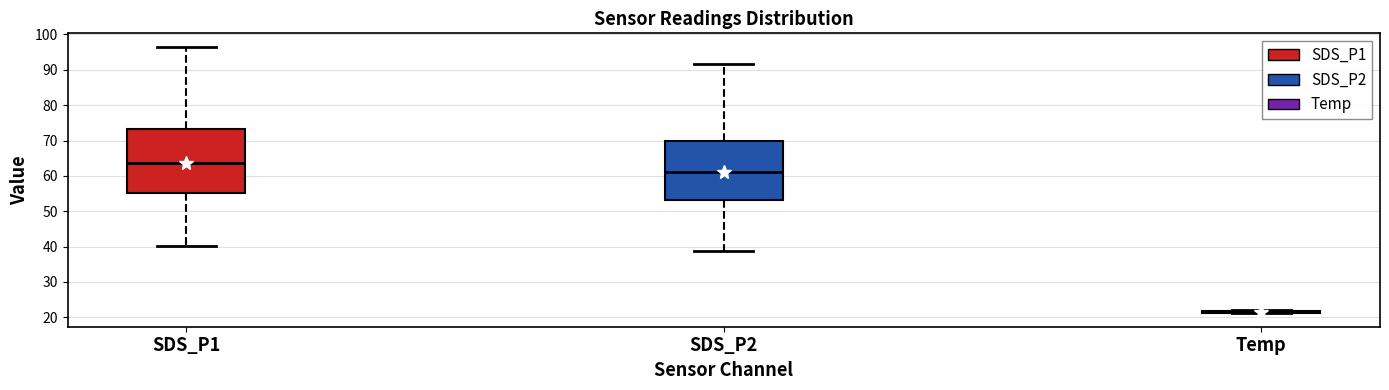

Which box is the tallest, from its lower edge to its upper edge?

SDS_P1